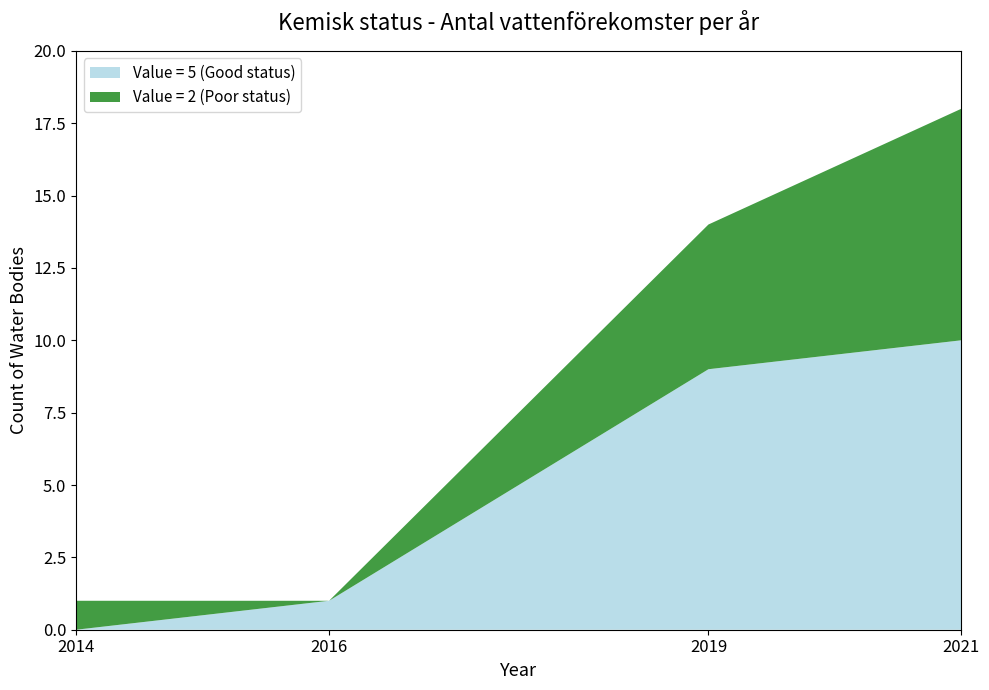

What is the total value across all series at 2021?

18